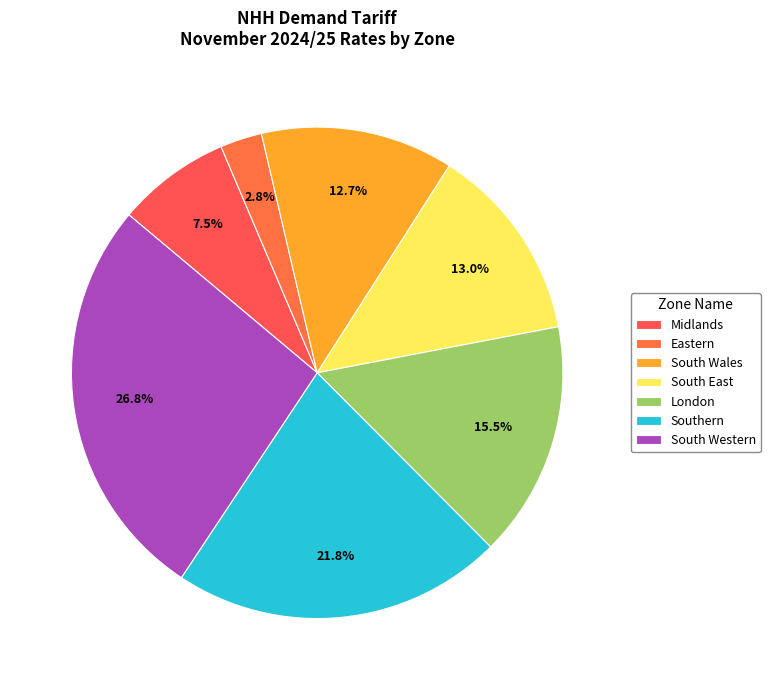

To the nearest percent, what is the difference between the largest and smallest slice percentages?

24%